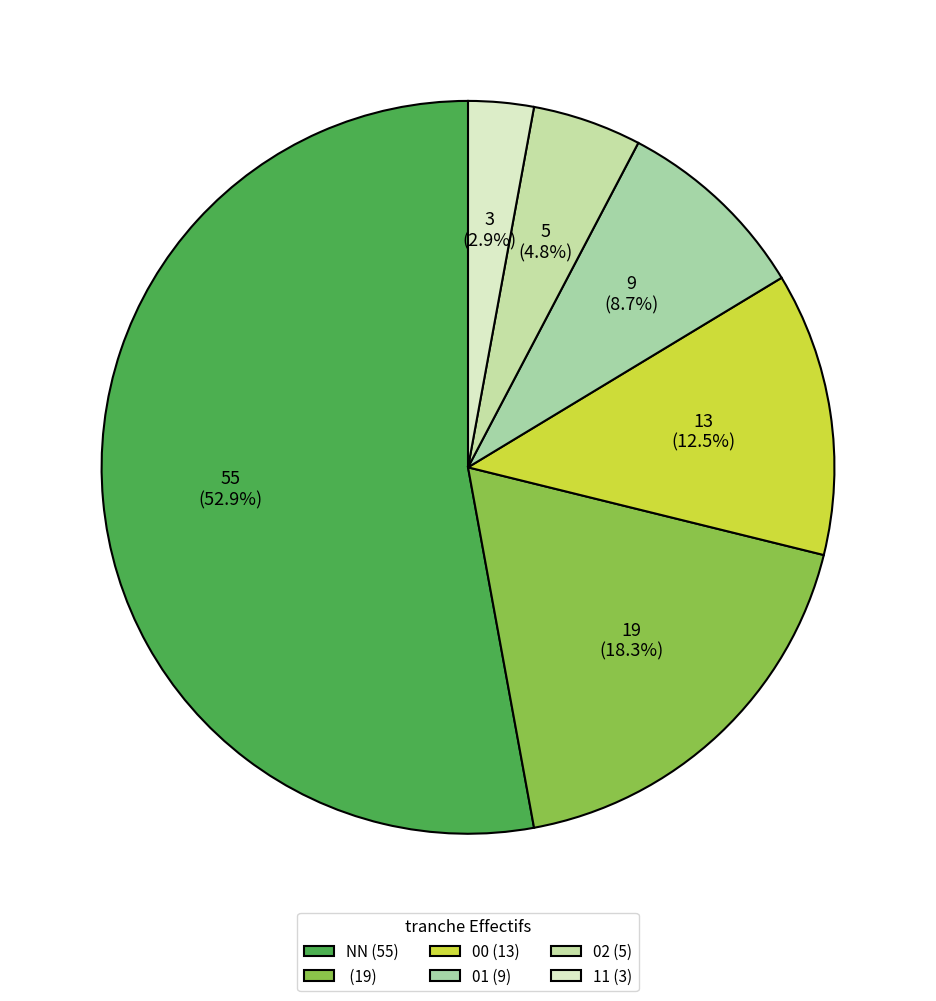

What is the largest slice in the pie chart?

NN (55)